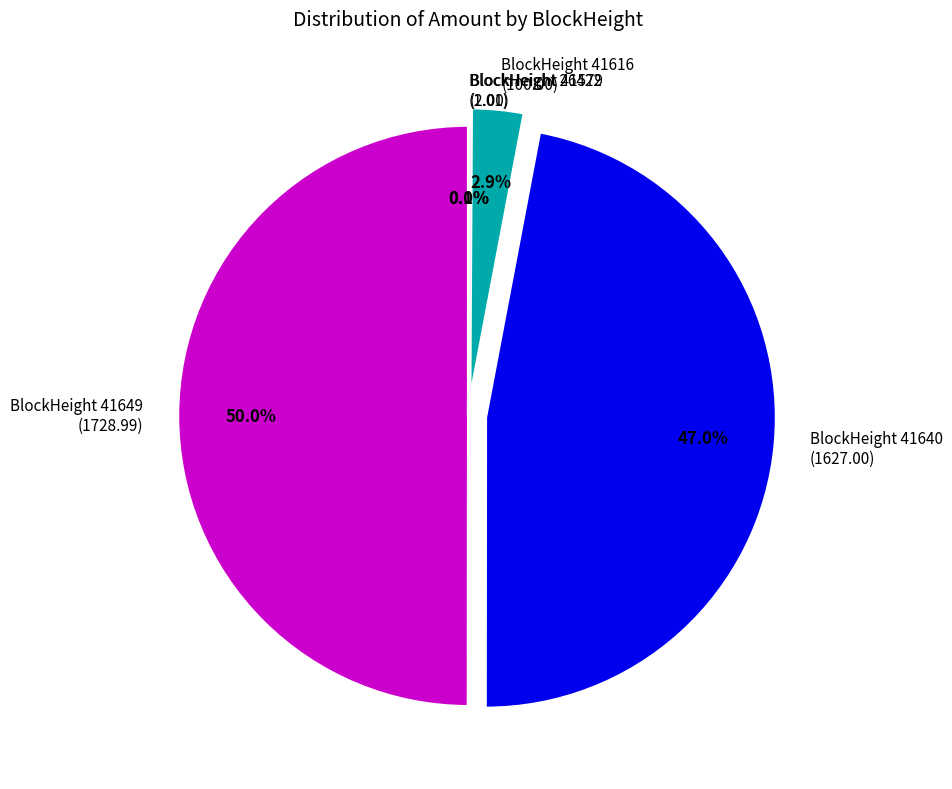

Which slice is the largest?

BlockHeight 41649 (1728.99)